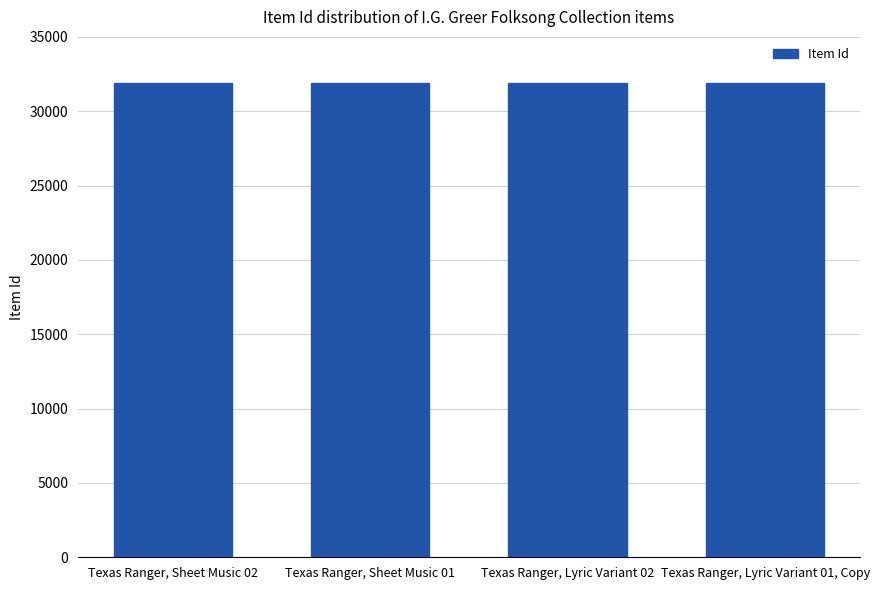

What is the maximum value shown in the chart?

31884